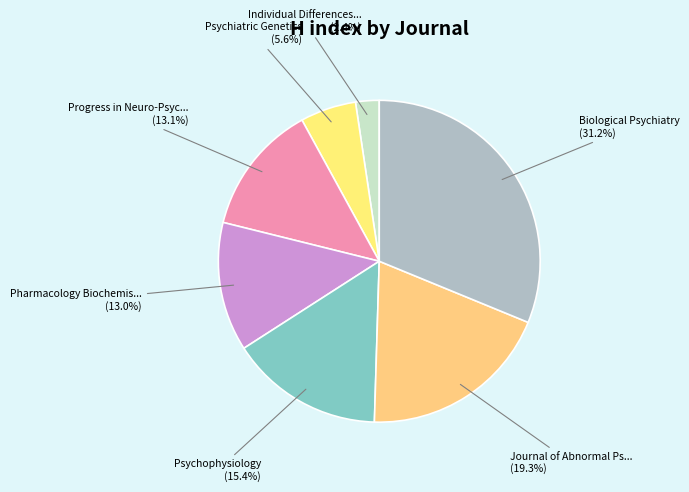

Count the number of slices in the pie.

7